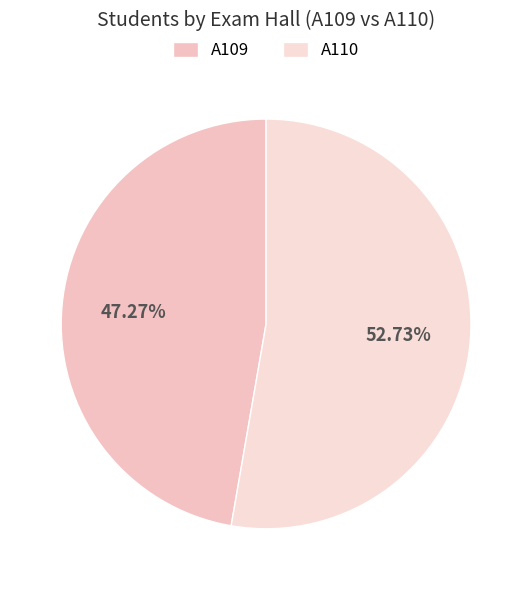

Rank the categories by value from highest to lowest.

A110, A109